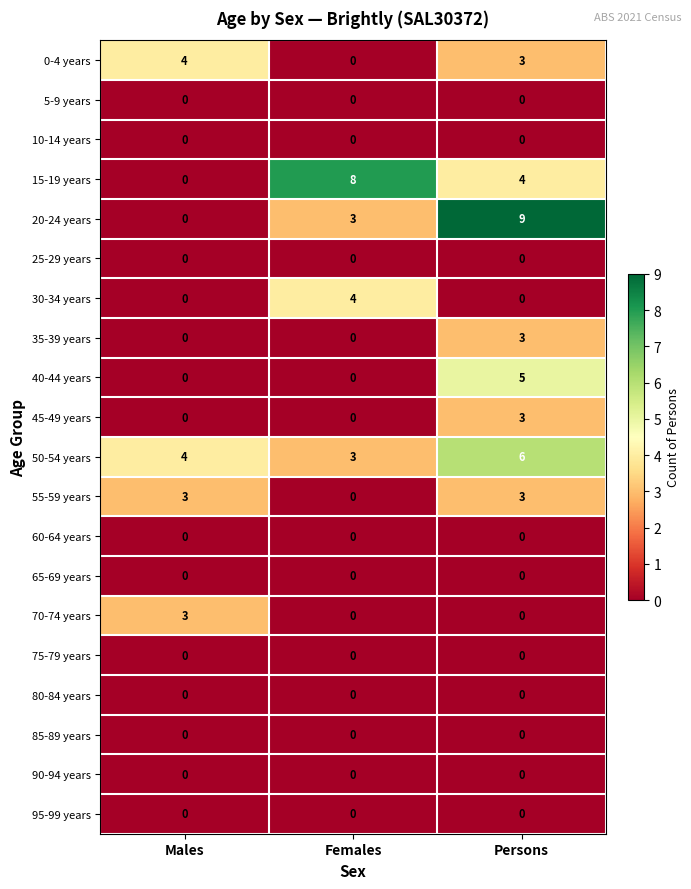

At which category is the sum across all series the highest?

Persons